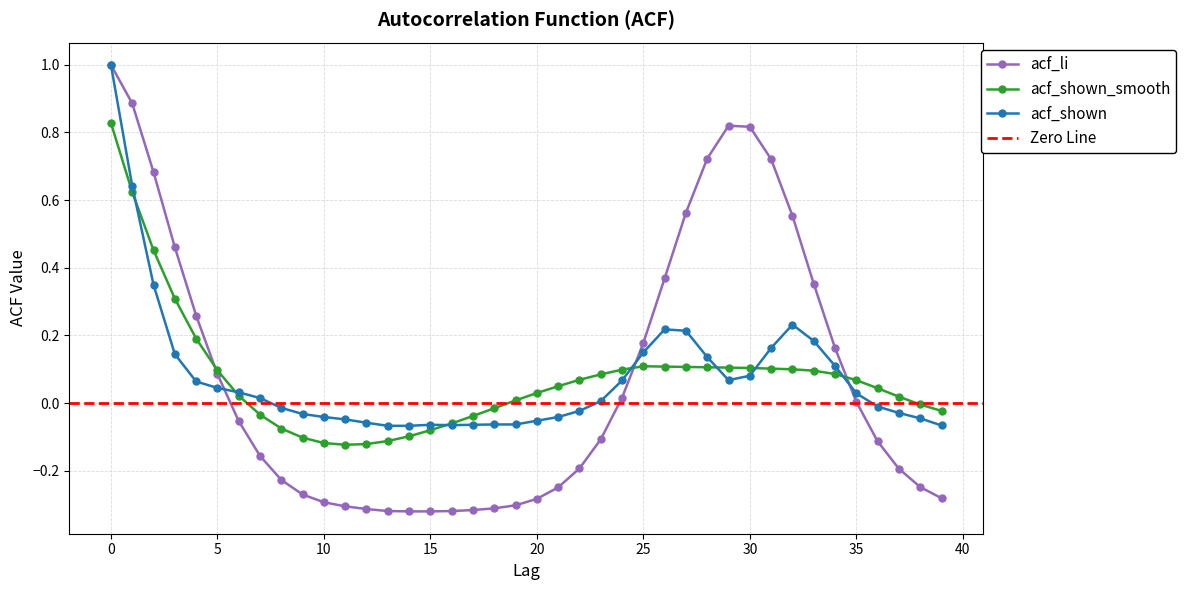

At which label is acf_shown closest to 0?

23